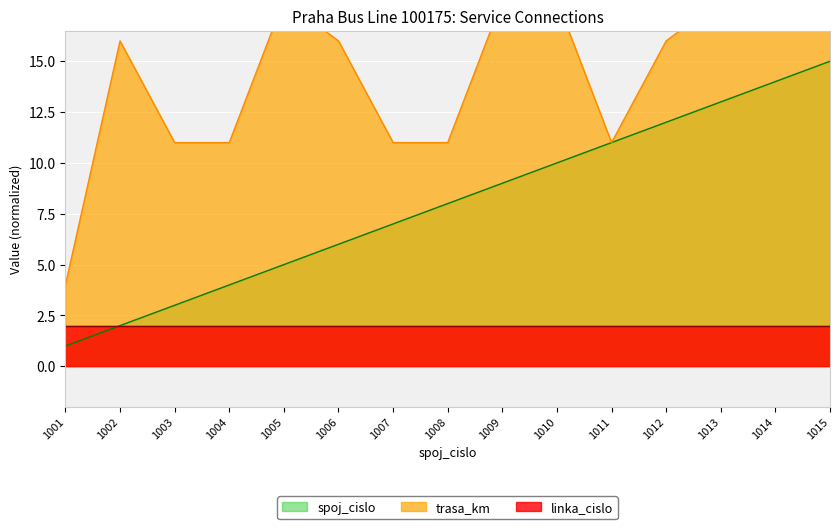

How many interior local valleys does the trasa_km series have?

1